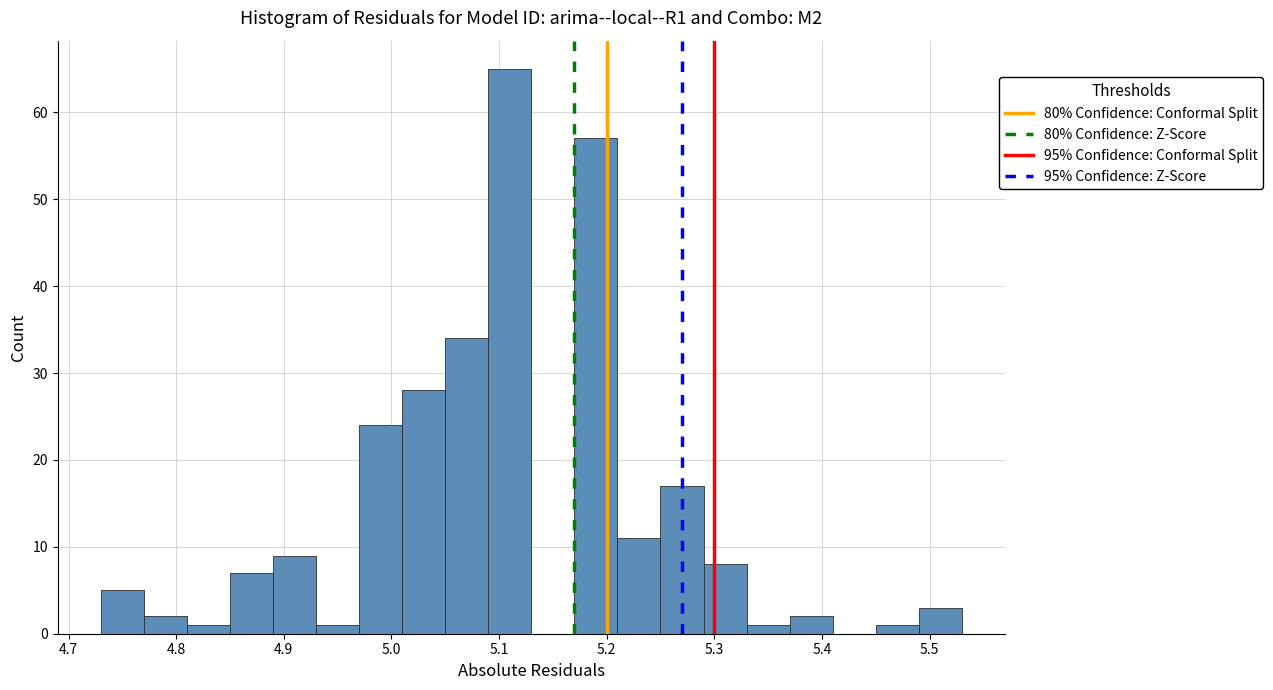

Over which range of the x-axis is the bar tallest?

5.09 to 5.13